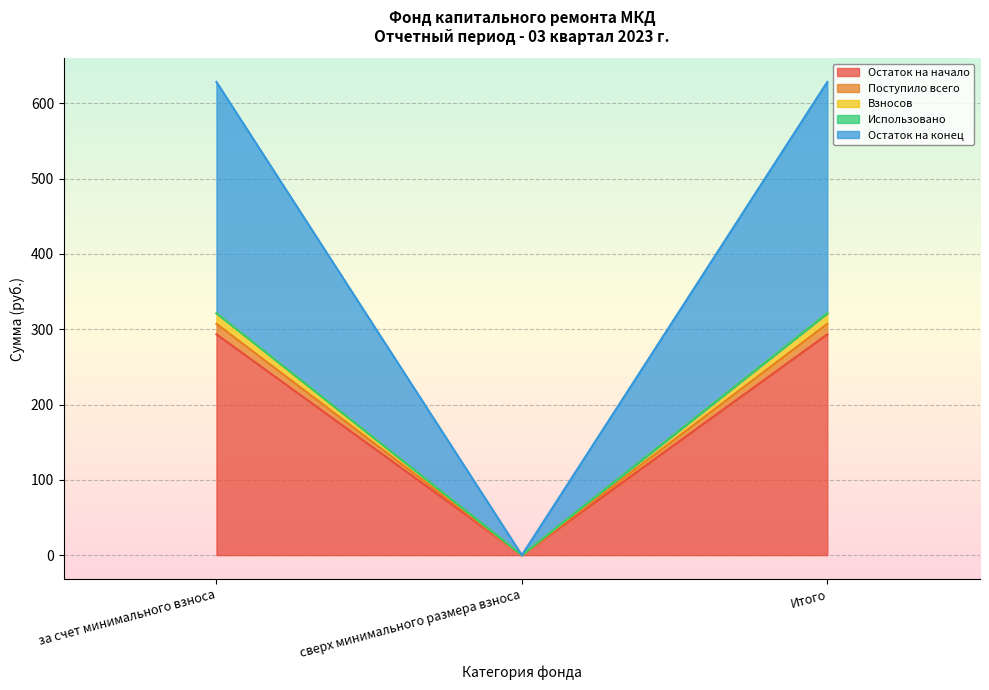

How many categories are shown in the chart?

3